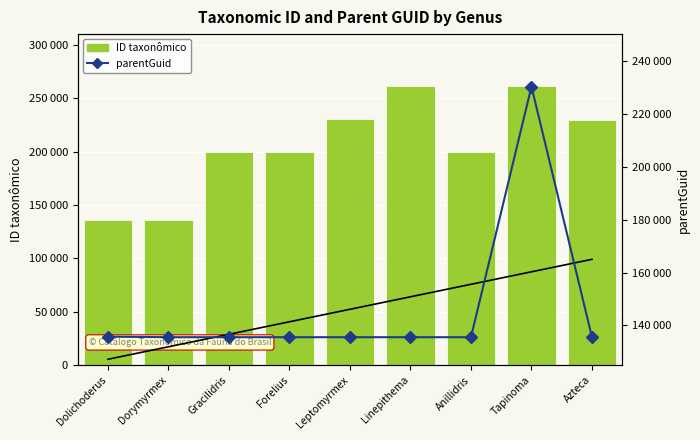

Reading left to right, extract all data points from this chart.

ID taxonômico: Dolichoderus=135773	Dorymyrmex=135845	Gracilidris=199421	Forelius=199267	Leptomyrmex=230838	Linepithema=261528	Anillidris=199392	Tapinoma=261336	Azteca=229969
parentGuid: Dolichoderus=135781	Dorymyrmex=135574	Gracilidris=135574	Forelius=135574	Leptomyrmex=135574	Linepithema=135574	Anillidris=135574	Tapinoma=230204	Azteca=135574